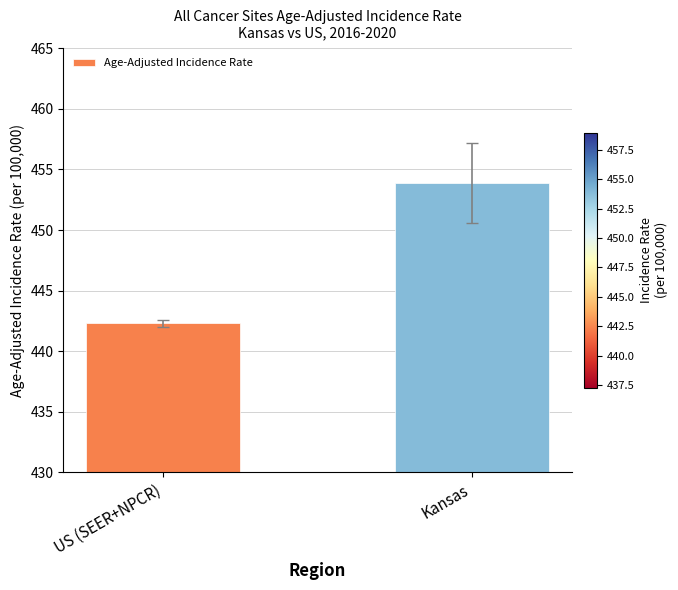

At which label does the data first exceed 453?

Kansas